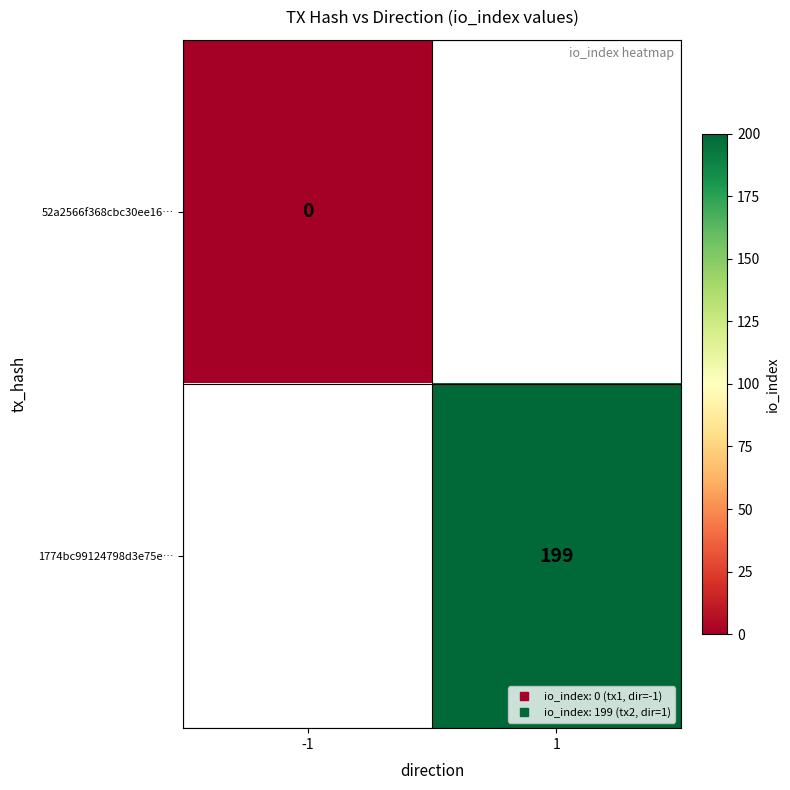

How many distinct data groups are displayed?

2